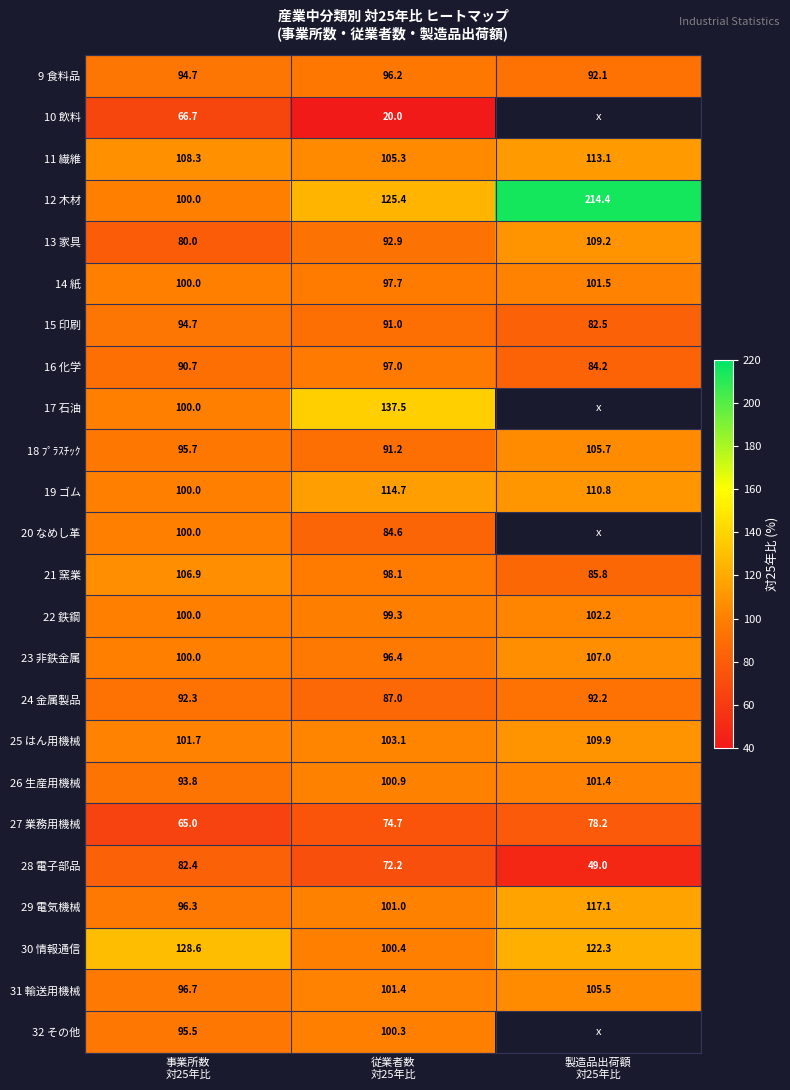

At how many categories does at least one series exceed 186?

1